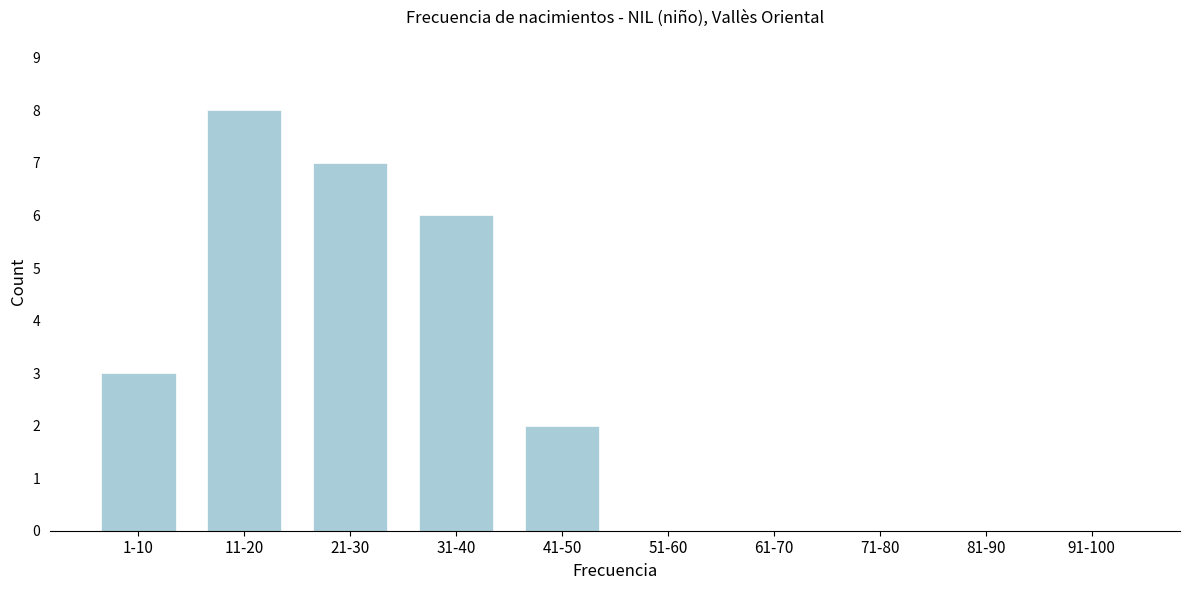

Reading left to right, list all the values displayed in this chart.

1-10=3	11-20=8	21-30=7	31-40=6	41-50=2	51-60=0	61-70=0	71-80=0	81-90=0	91-100=0